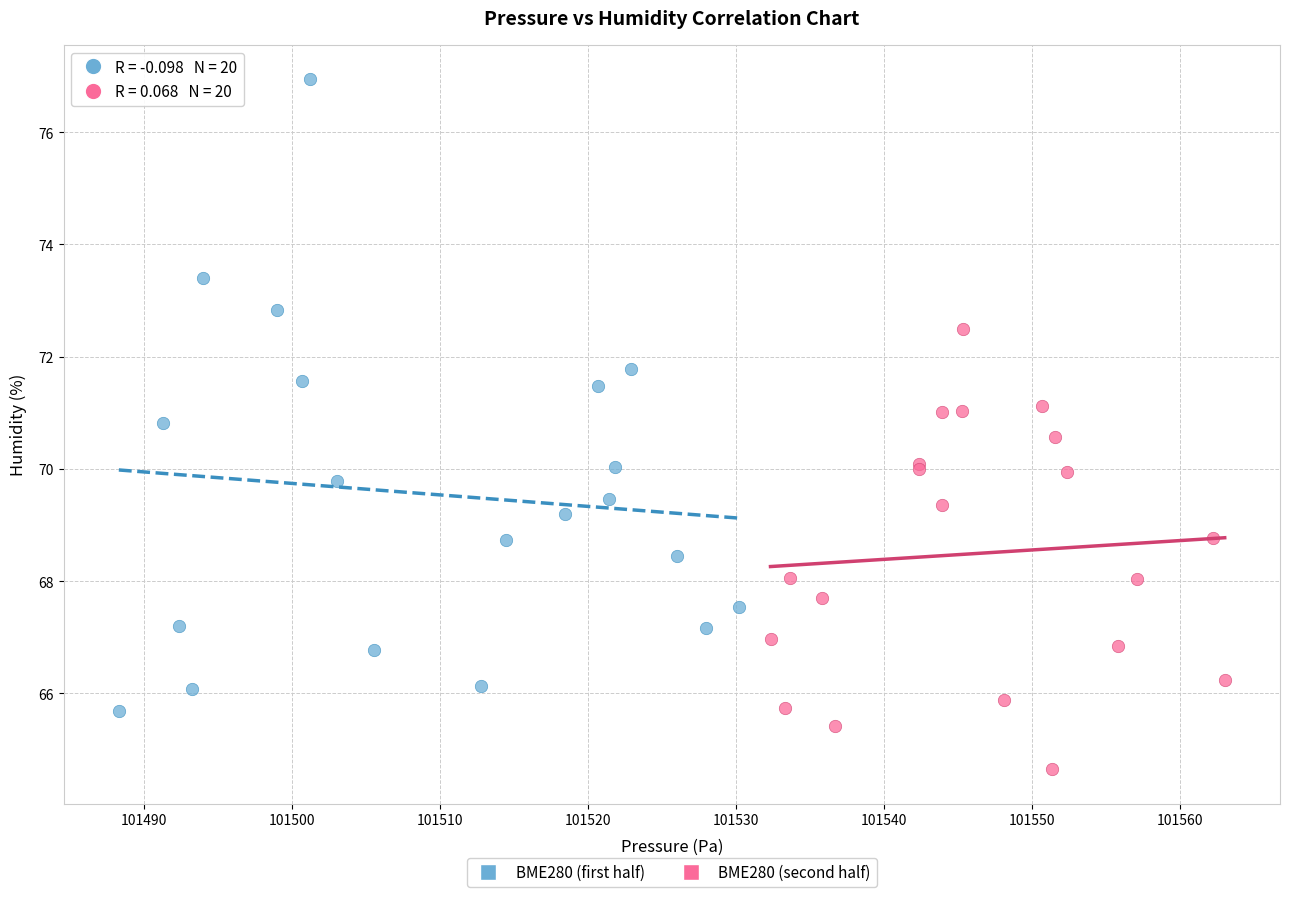

Which series has the widest spread of Y values?

BME280 (first half)